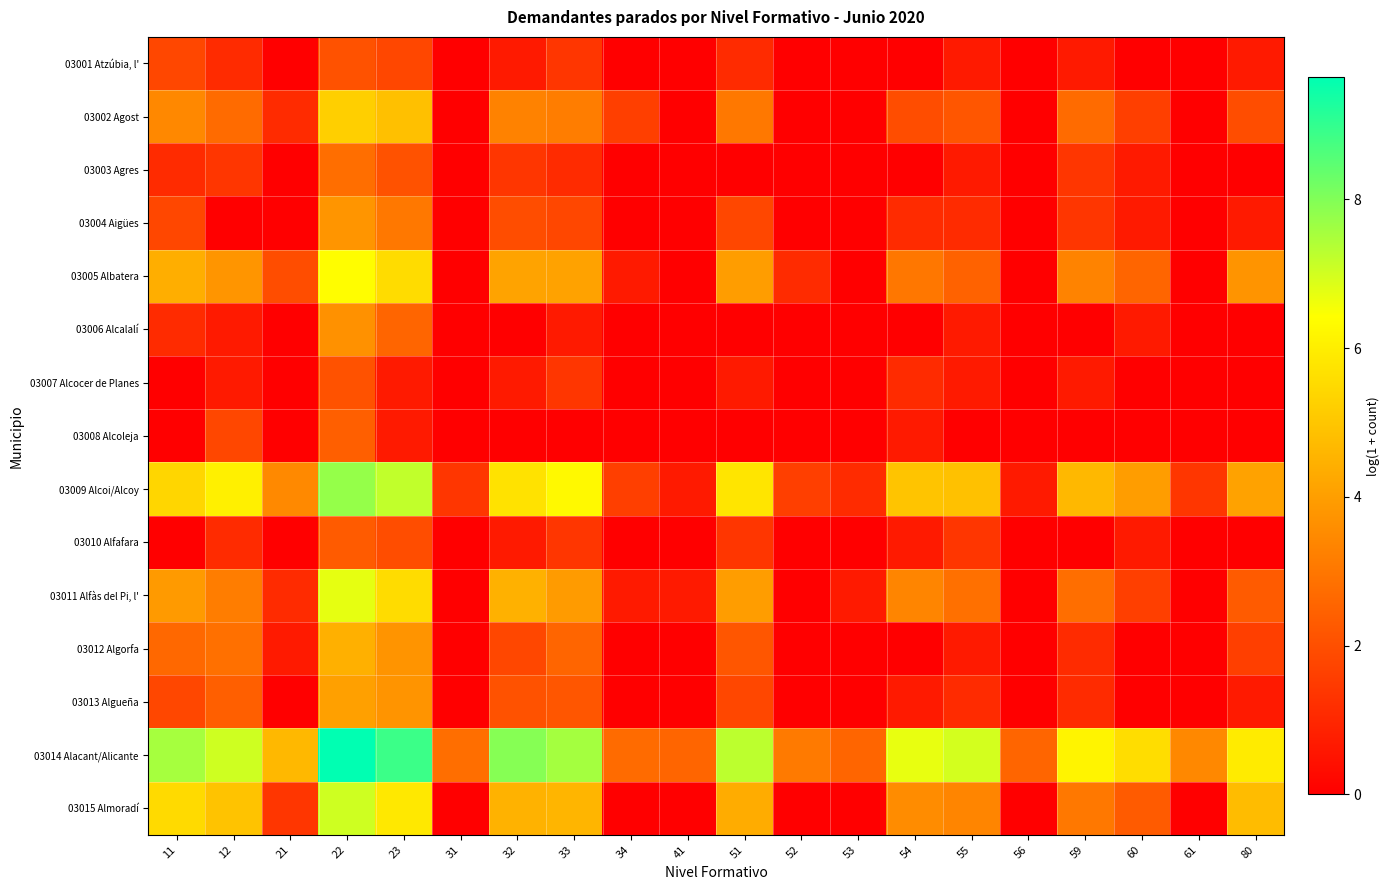

At how many categories does at least one series exceed 3?

15